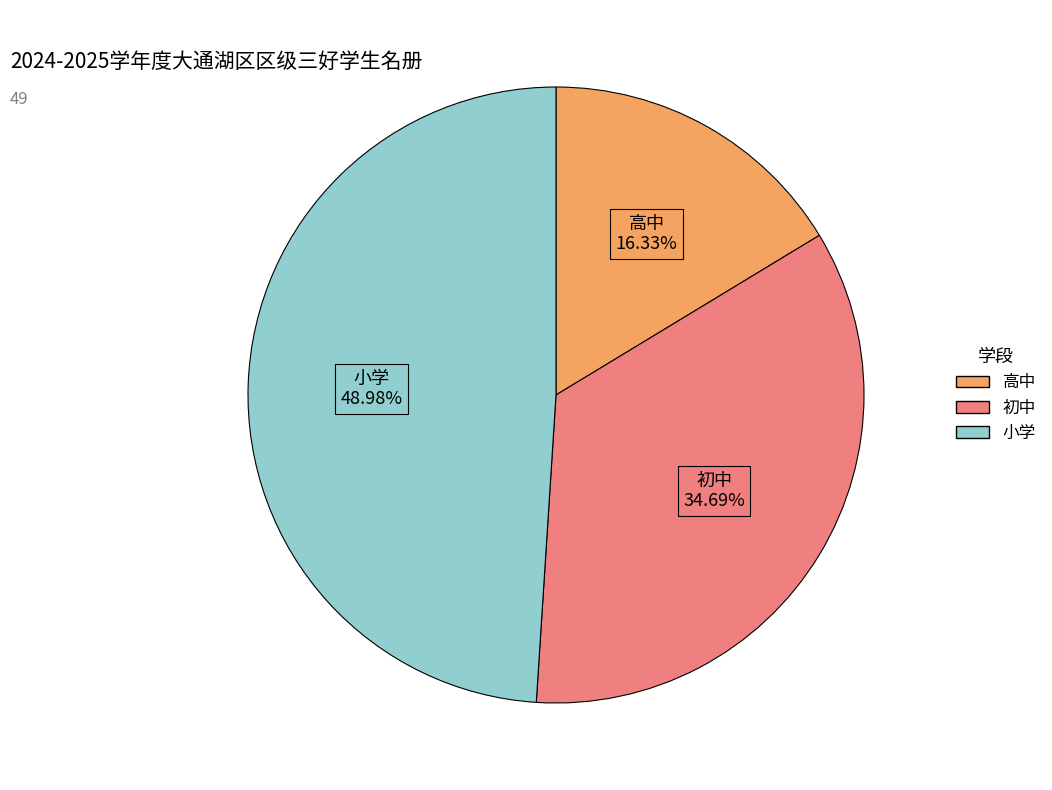

The 小学 slice represents 39% of the pie. True or false?

False